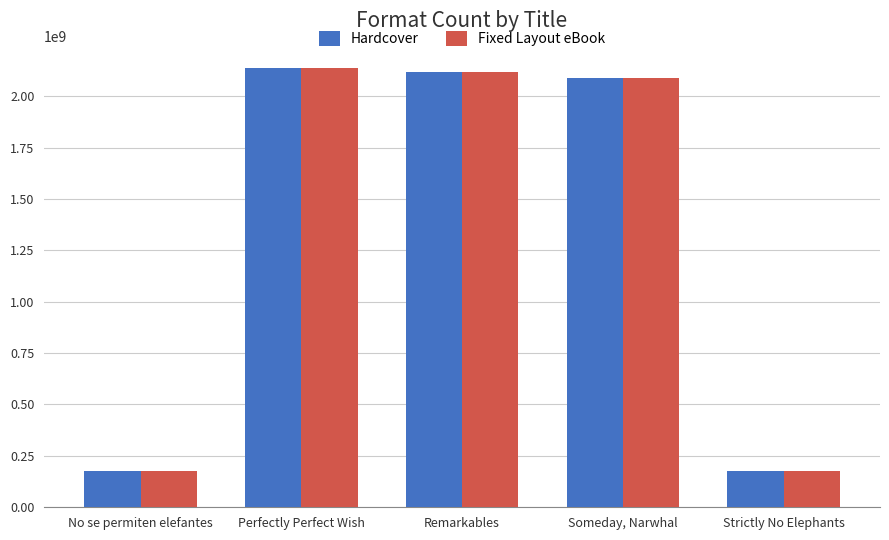

What is the highest value of the Hardcover series?

2135002261